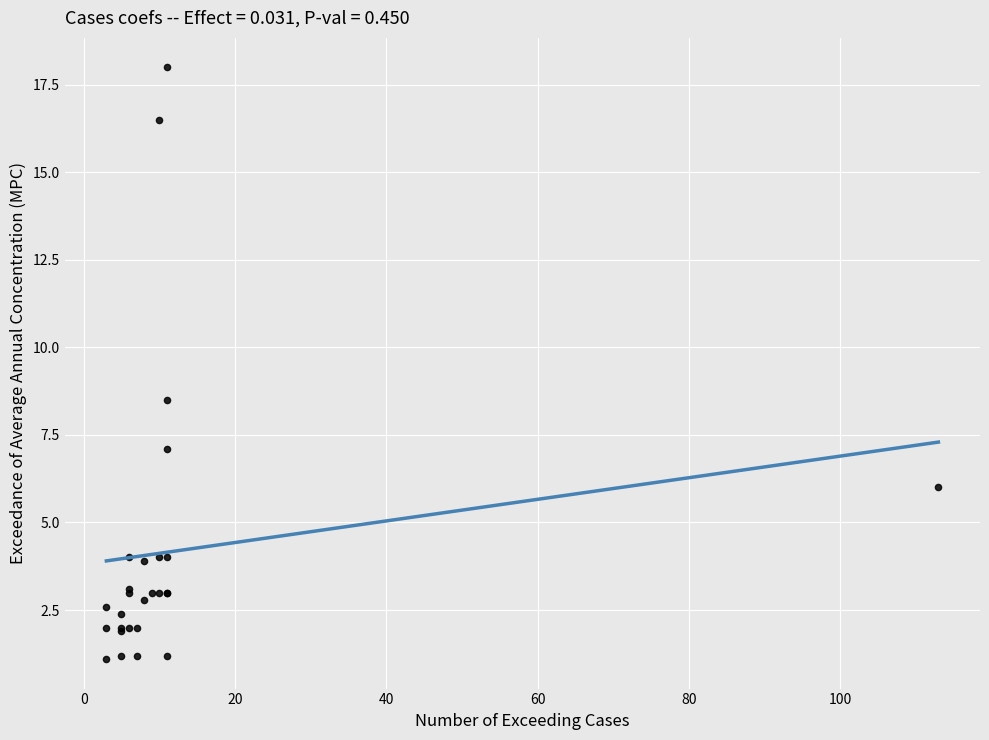

What Y value in the scatter plot is closest to 9?

8.5